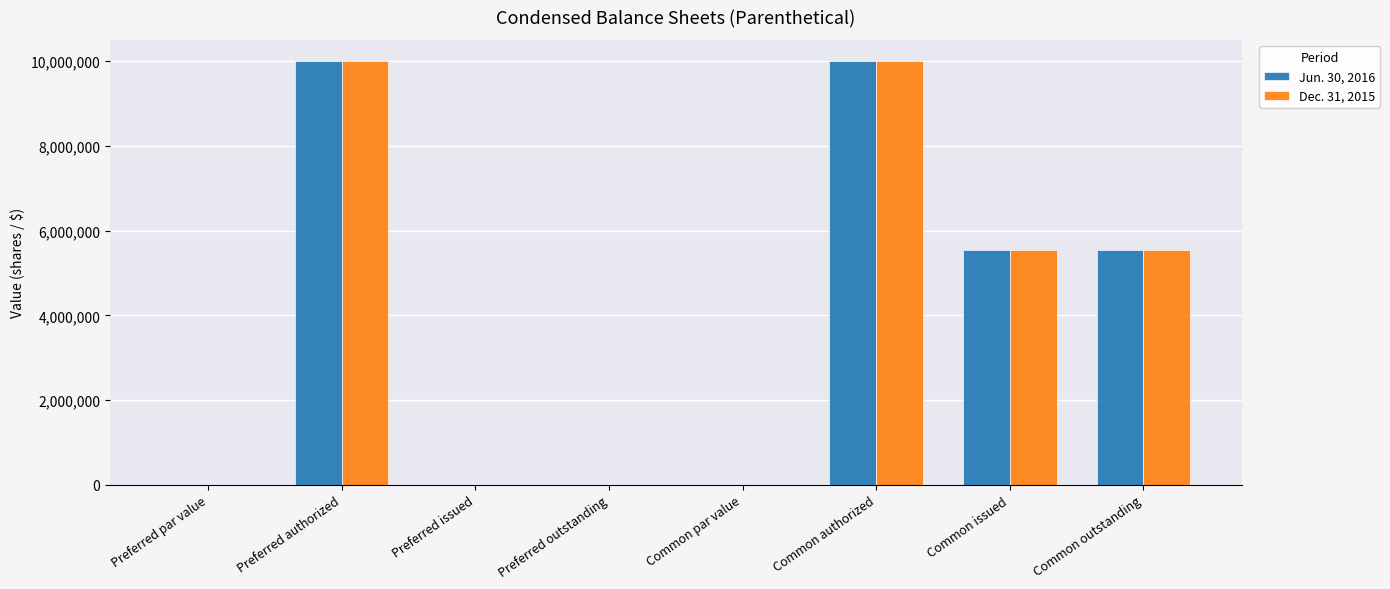

What are all the series names shown in the legend?

Jun. 30, 2016, Dec. 31, 2015